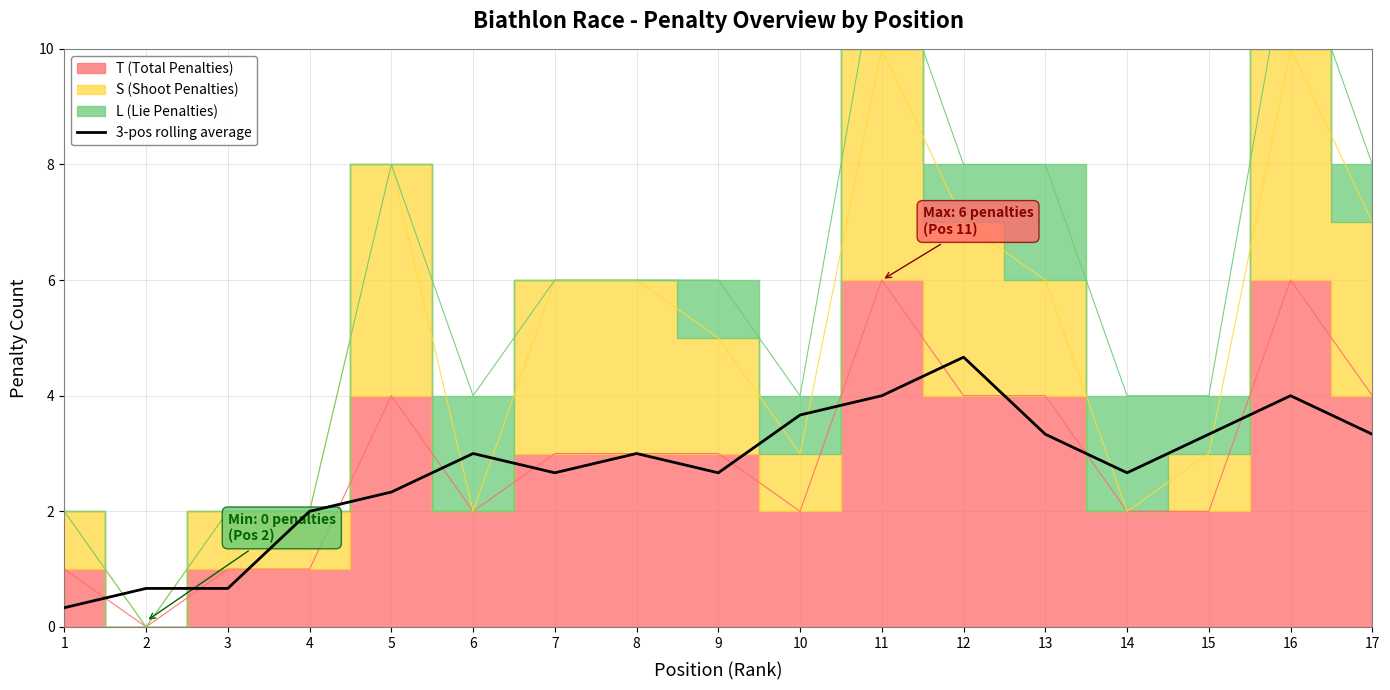

At which label does the data first exceed 3?

10